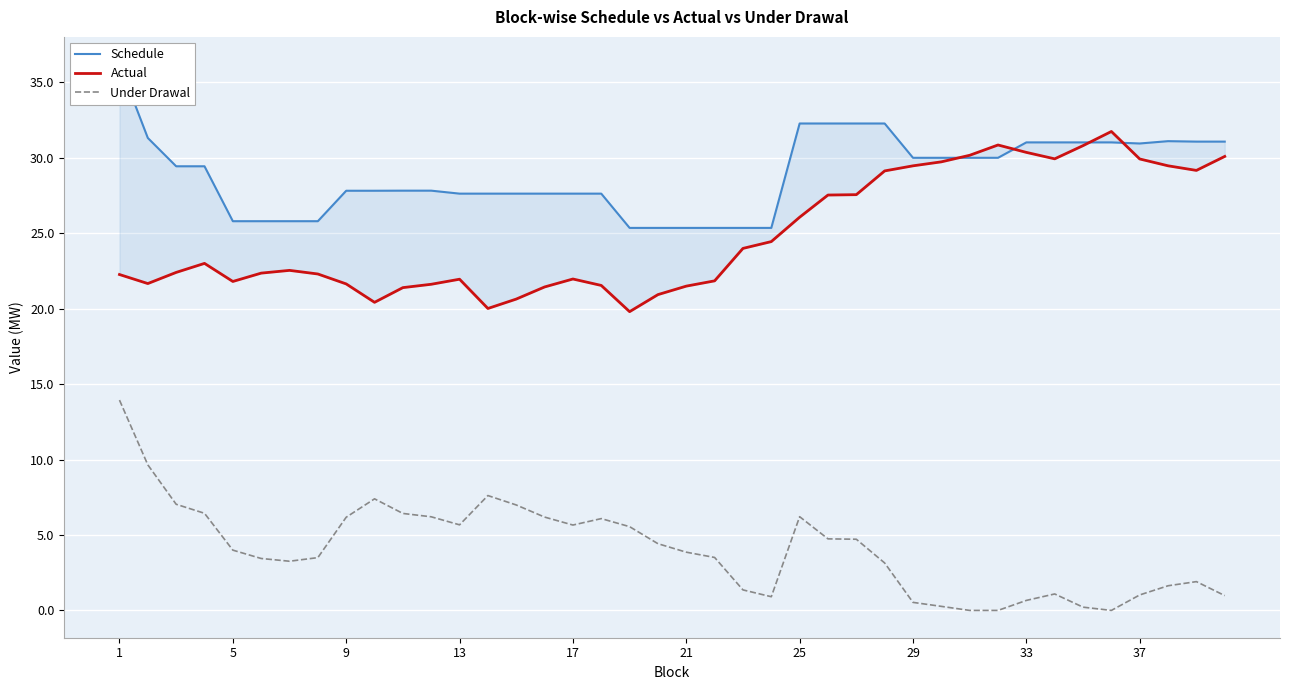

What is the highest value of the Under Drawal series?

13.9